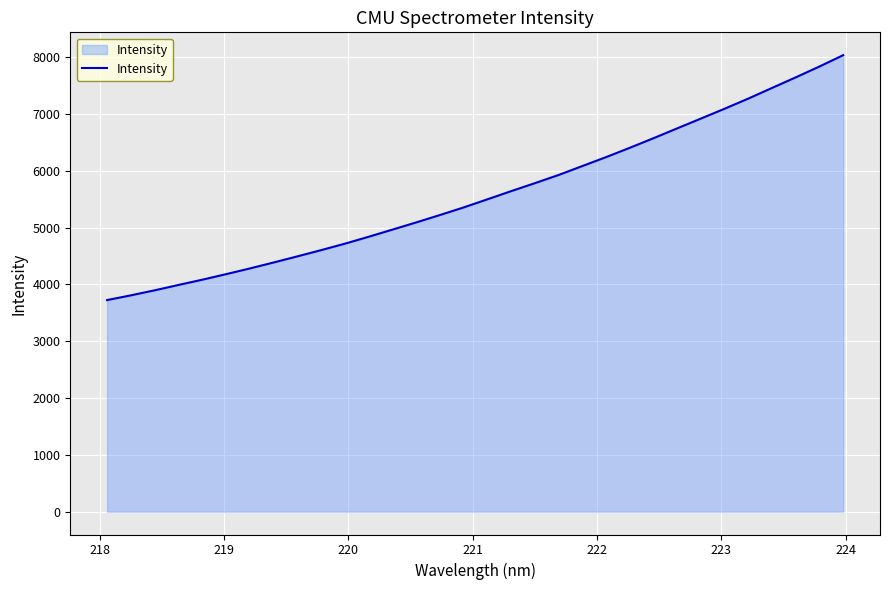

What is the difference between the maximum and minimum values?

4312.2